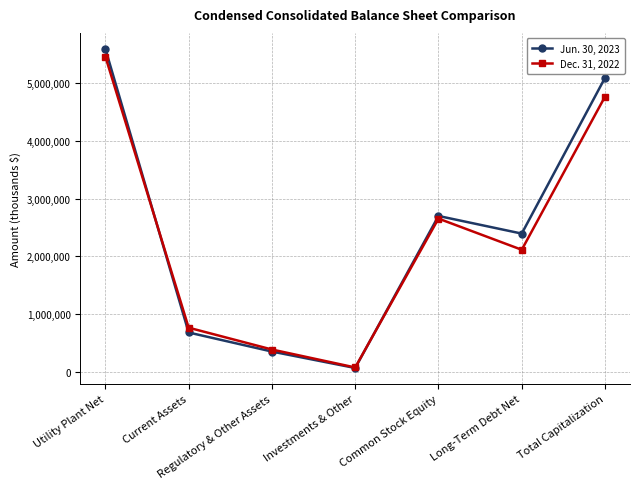

At which category is the sum across all series the highest?

Utility Plant Net